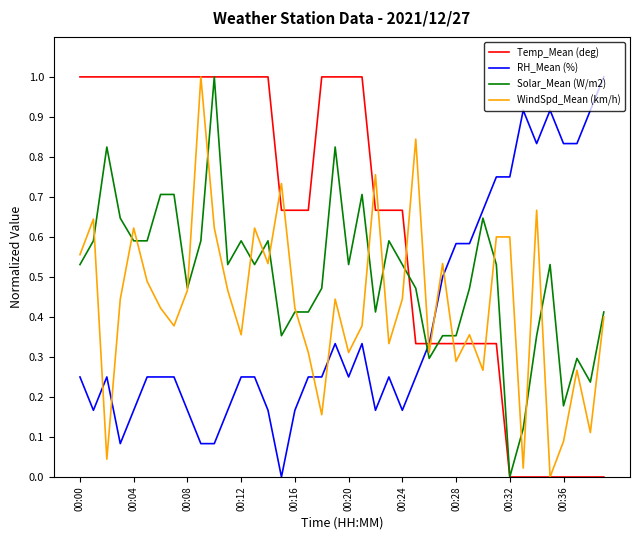

Which series has the largest total across all categories?

Temp_Mean (deg)